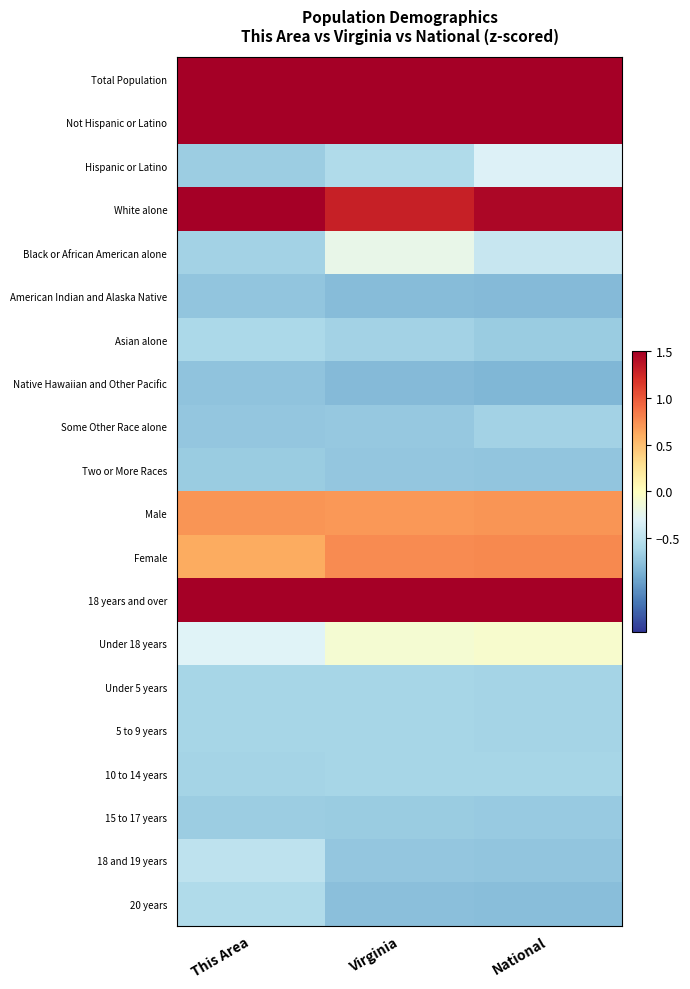

How many data points does each series have?

3